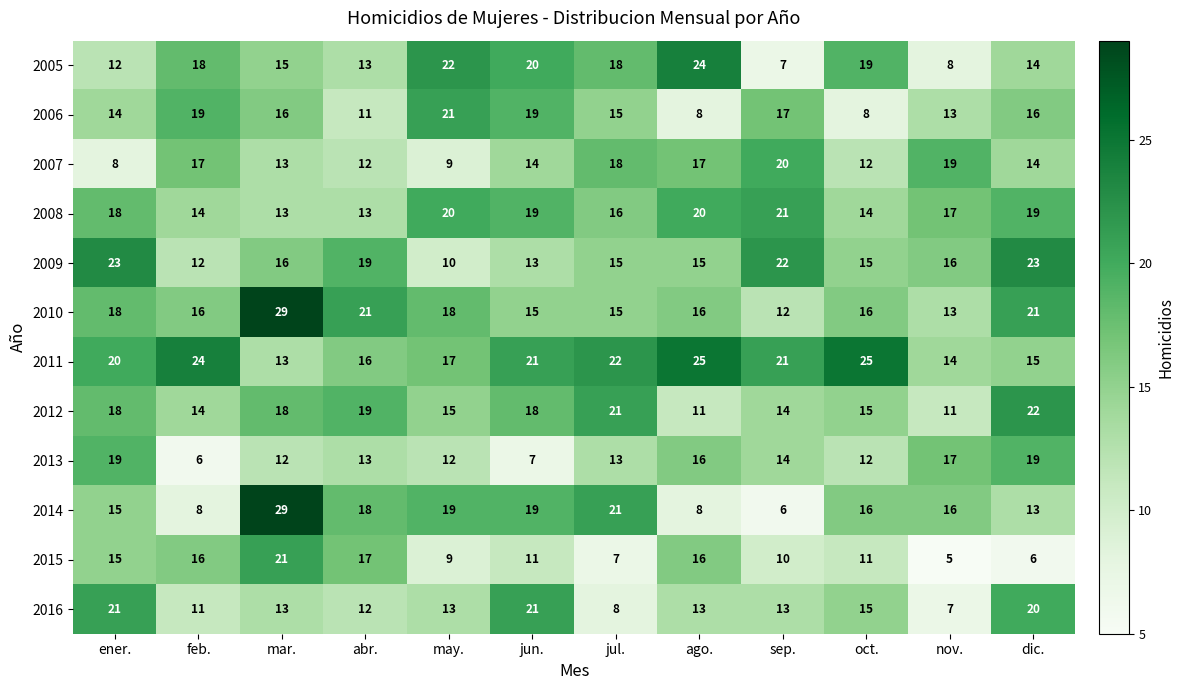

Which series has the largest total across all categories?

2011